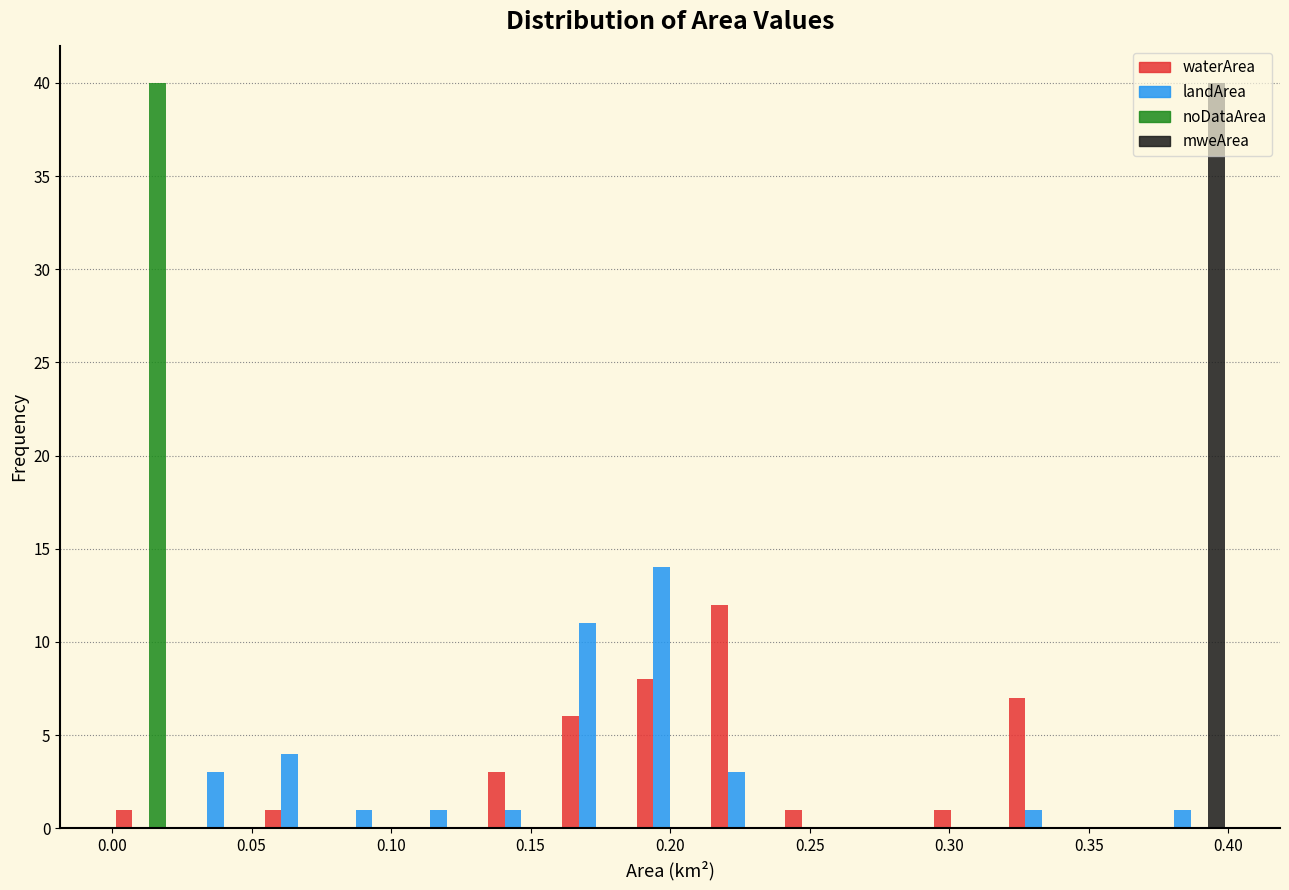

Reading left to right, transcribe this chart: for each range on the x-axis, give the height of each series' bar. Neither the bar edges nor the heights are printed on the chart, so give them approximately, as read against the axes.

0.000 to 0.025: waterArea=1	landArea=0	noDataArea=40	mweArea=0
0.025 to 0.055: waterArea=0	landArea=3	noDataArea=0	mweArea=0
0.055 to 0.080: waterArea=1	landArea=4	noDataArea=0	mweArea=0
0.080 to 0.105: waterArea=0	landArea=1	noDataArea=0	mweArea=0
0.105 to 0.135: waterArea=0	landArea=1	noDataArea=0	mweArea=0
0.135 to 0.160: waterArea=3	landArea=1	noDataArea=0	mweArea=0
0.160 to 0.185: waterArea=6	landArea=11	noDataArea=0	mweArea=0
0.185 to 0.215: waterArea=8	landArea=14	noDataArea=0	mweArea=0
0.215 to 0.240: waterArea=12	landArea=3	noDataArea=0	mweArea=0
0.240 to 0.265: waterArea=1	landArea=0	noDataArea=0	mweArea=0
0.265 to 0.295: waterArea=0	landArea=0	noDataArea=0	mweArea=0
0.295 to 0.320: waterArea=1	landArea=0	noDataArea=0	mweArea=0
0.320 to 0.345: waterArea=7	landArea=1	noDataArea=0	mweArea=0
0.345 to 0.375: waterArea=0	landArea=0	noDataArea=0	mweArea=0
0.375 to 0.400: waterArea=0	landArea=1	noDataArea=0	mweArea=40